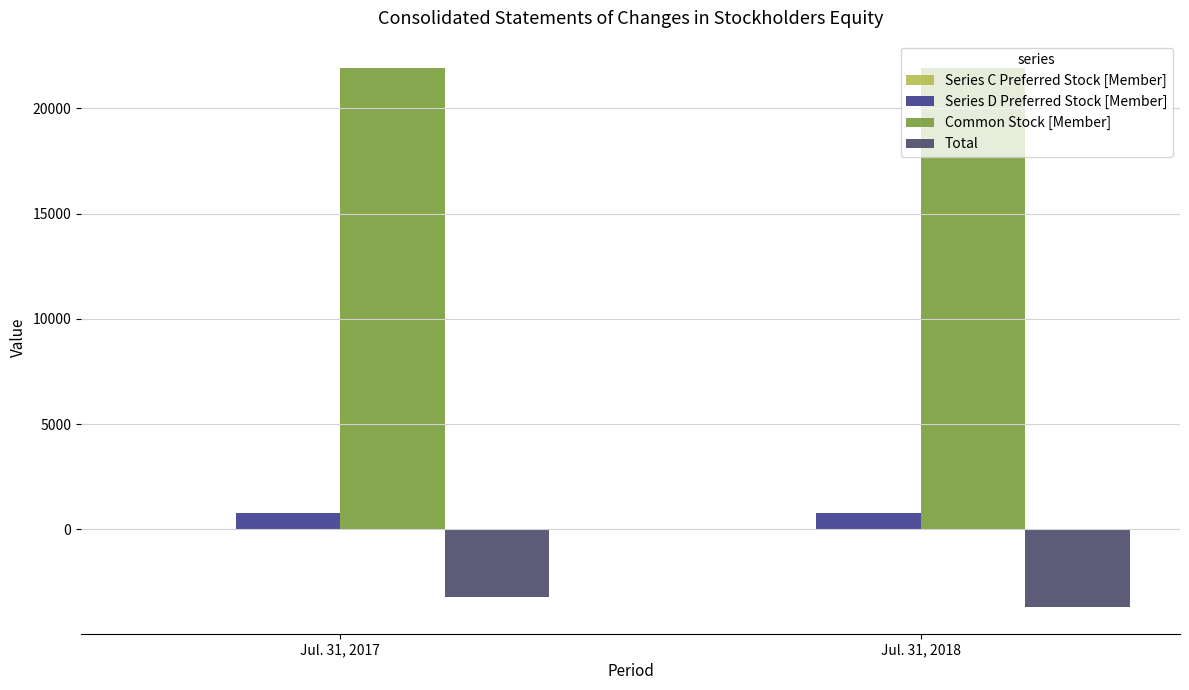

Is it true that Total equals -3678 at Jul. 31, 2018?

True